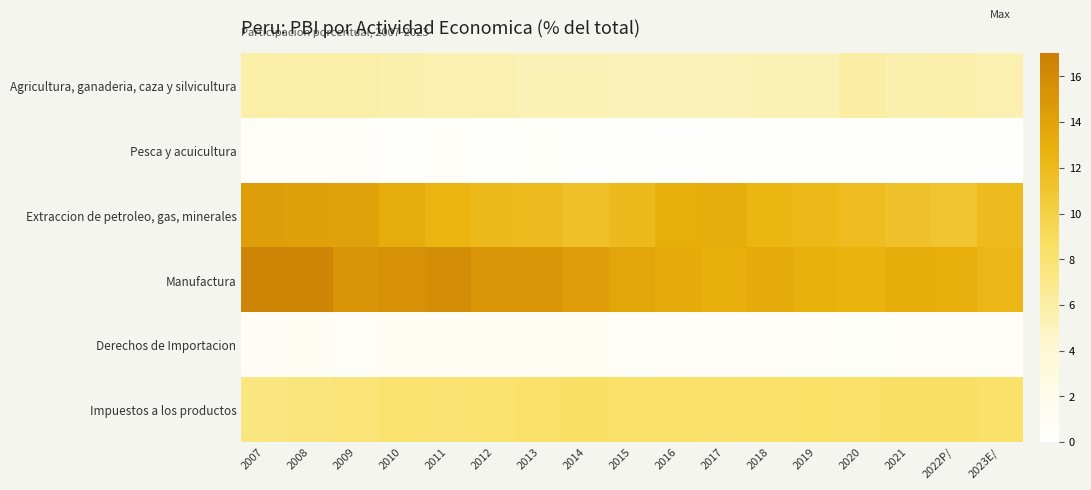

What is the total value across all series at 2012?

42.2